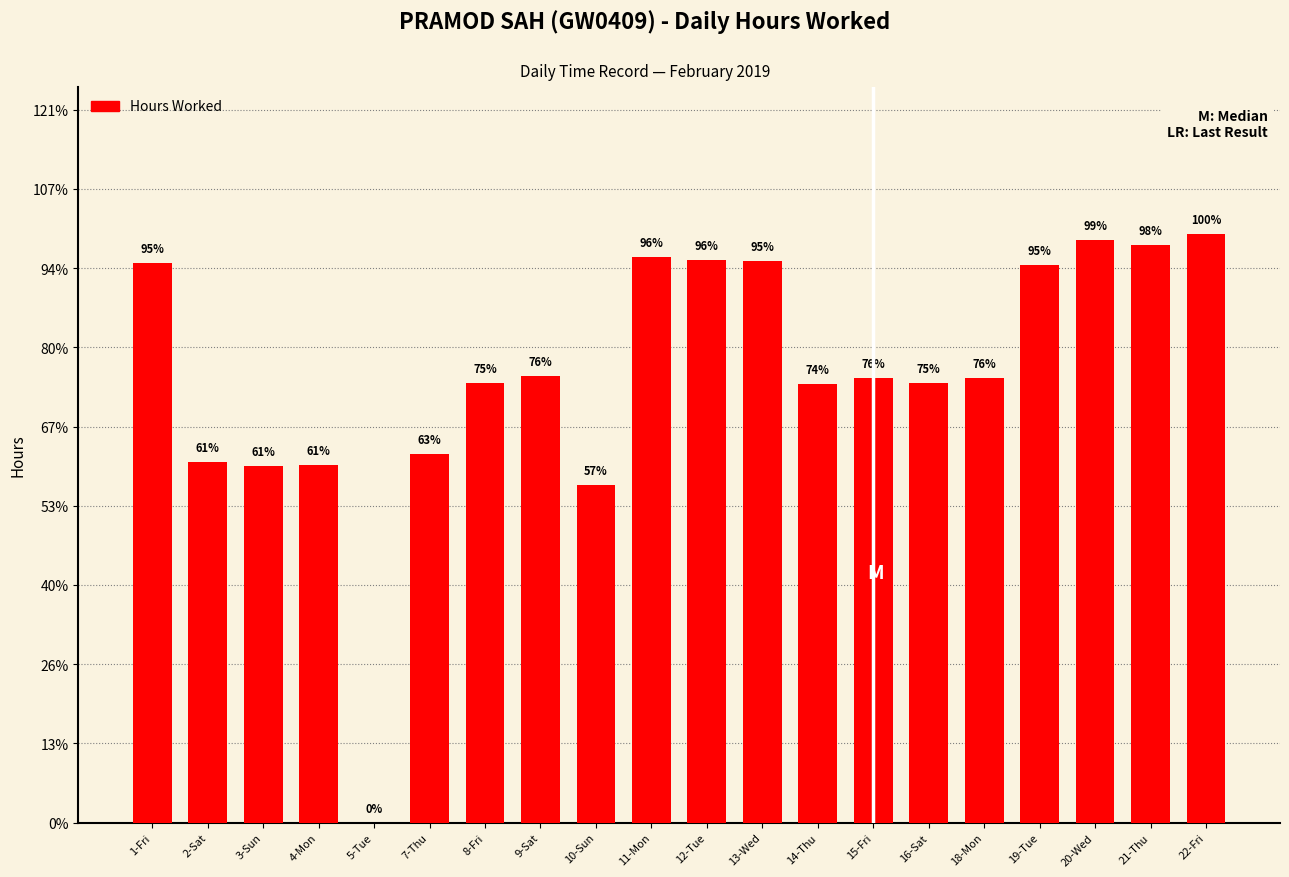

Which category has the lowest value across all series?

5-Tue